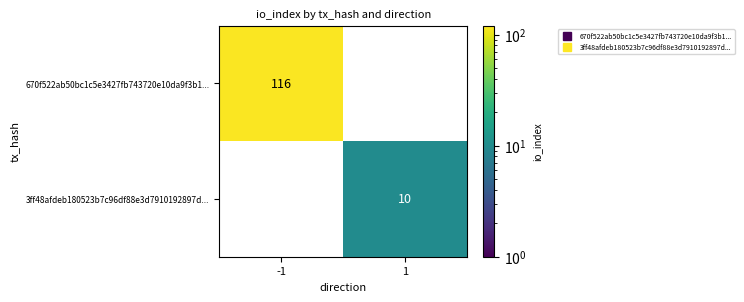

At how many categories does at least one series exceed 81?

1